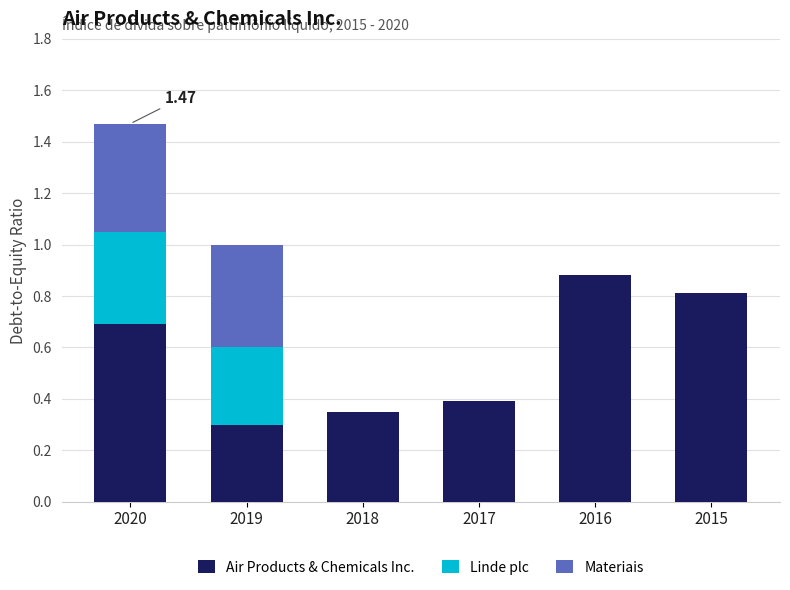

Does the chart contain stacked bars?

Yes